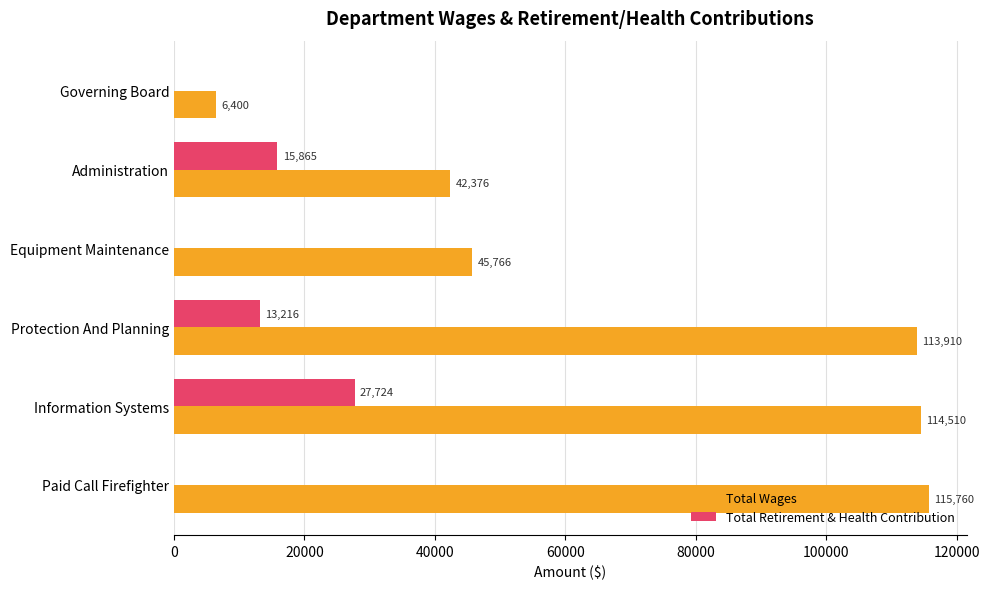

Count the number of categories in the chart.

6